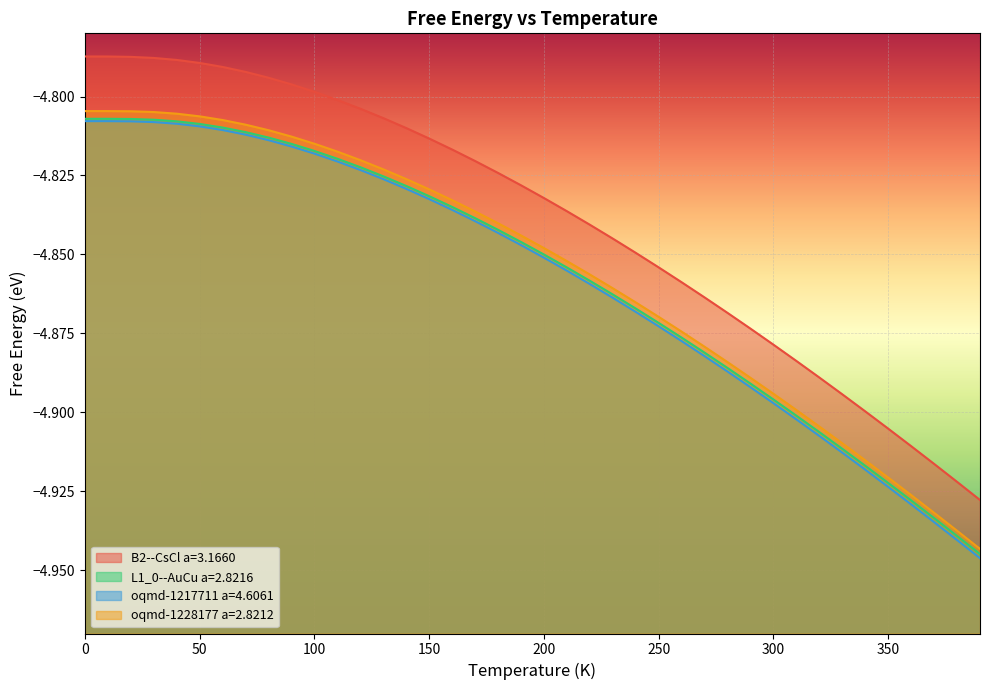

True or false: oqmd-1228177 a=2.8212 has more than 2 points higher than both neighbors.

False